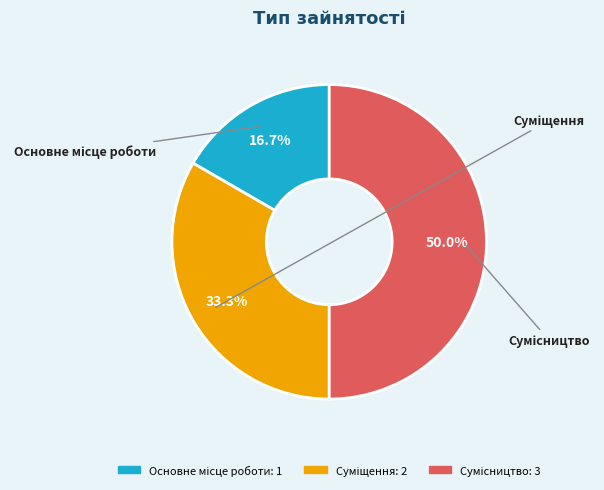

Count the number of slices in the pie.

3